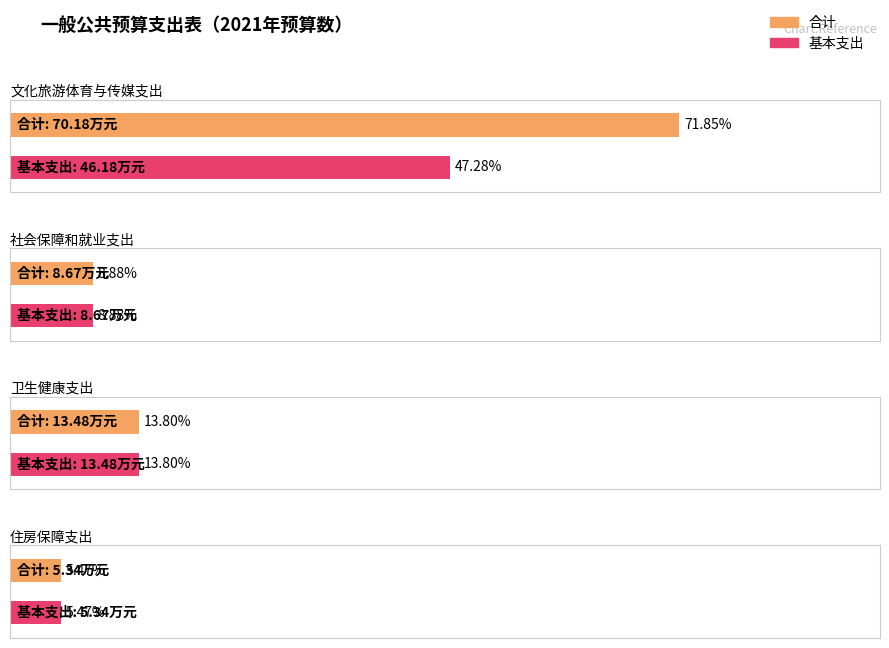

What is the sum of the 基本支出 values at 文化旅游体育与传媒支出 and 社会保障和就业支出?

54.9